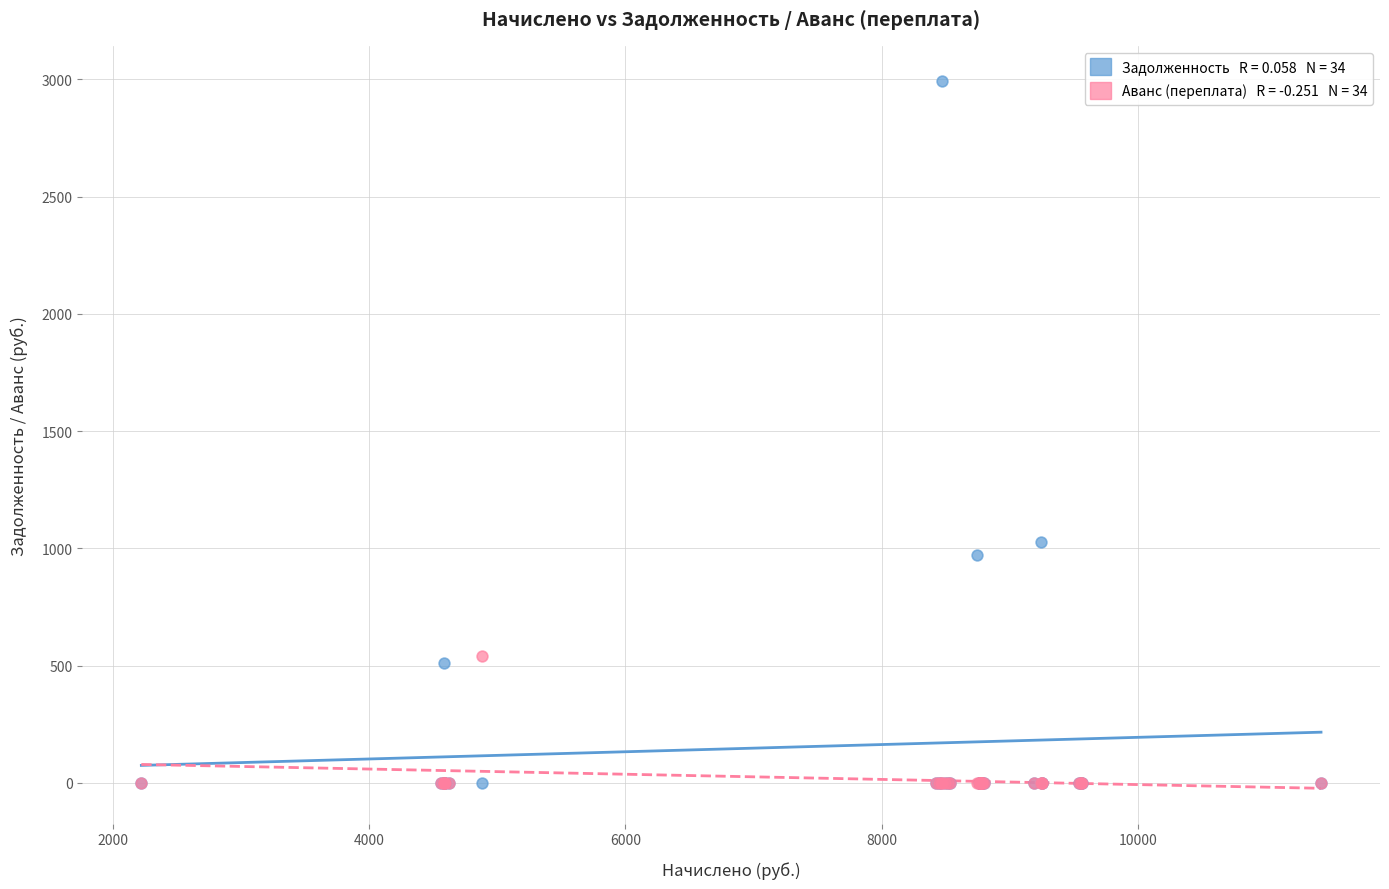

Across all series, what Y value is closest to 1496?

1026.7